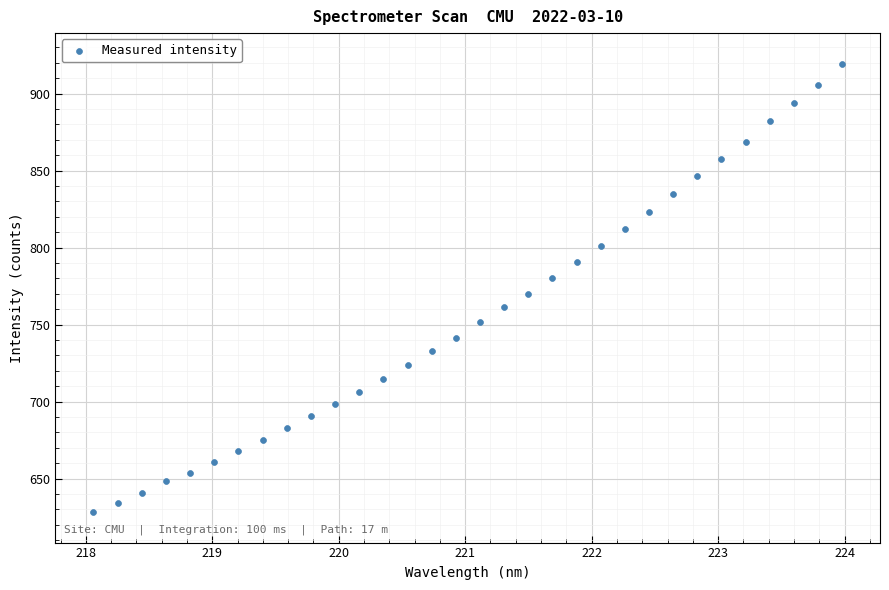

What is the range of Y values (max minus min)?

290.9